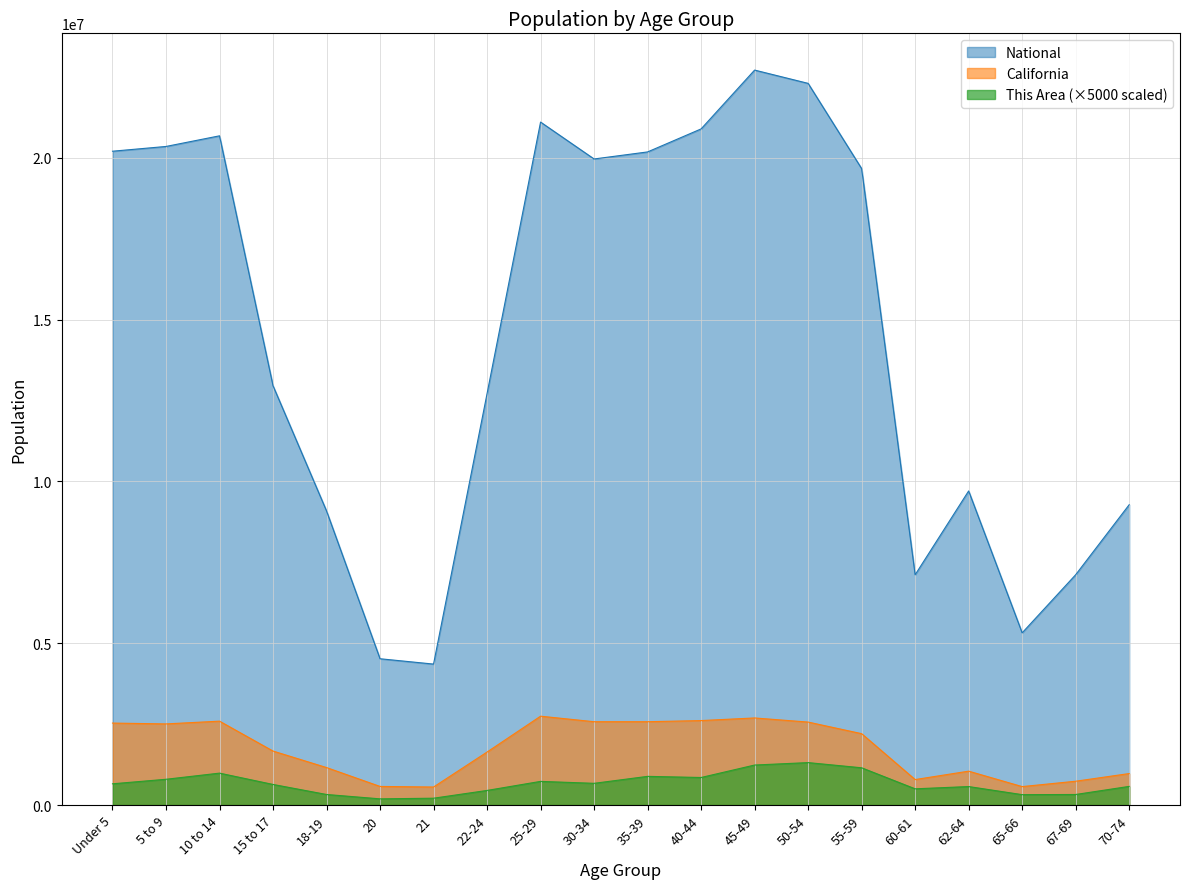

What value does the This Area series have at 60-61?

500000